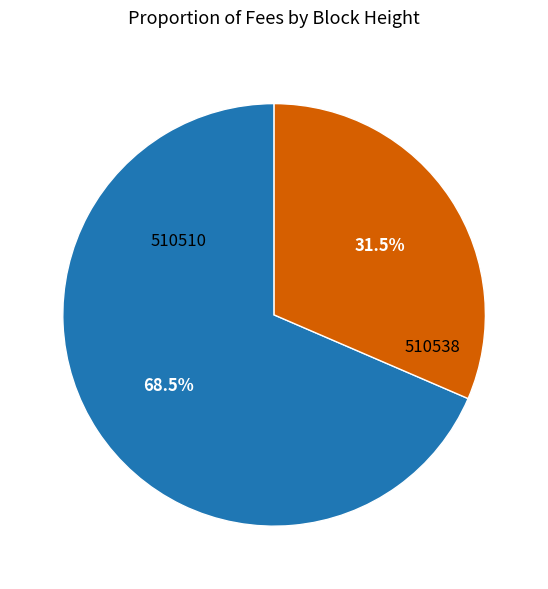

To the nearest percent, what is the difference between the largest and smallest slice percentages?

37%